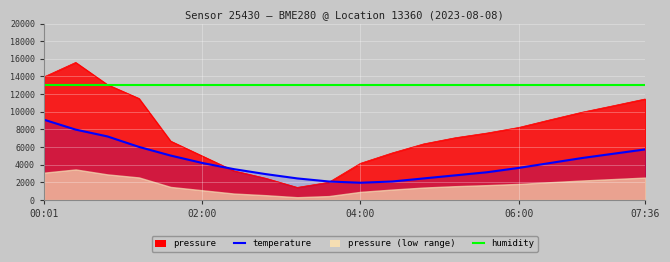

What is the value of the humidity point at the 5th from the left?

13000.0